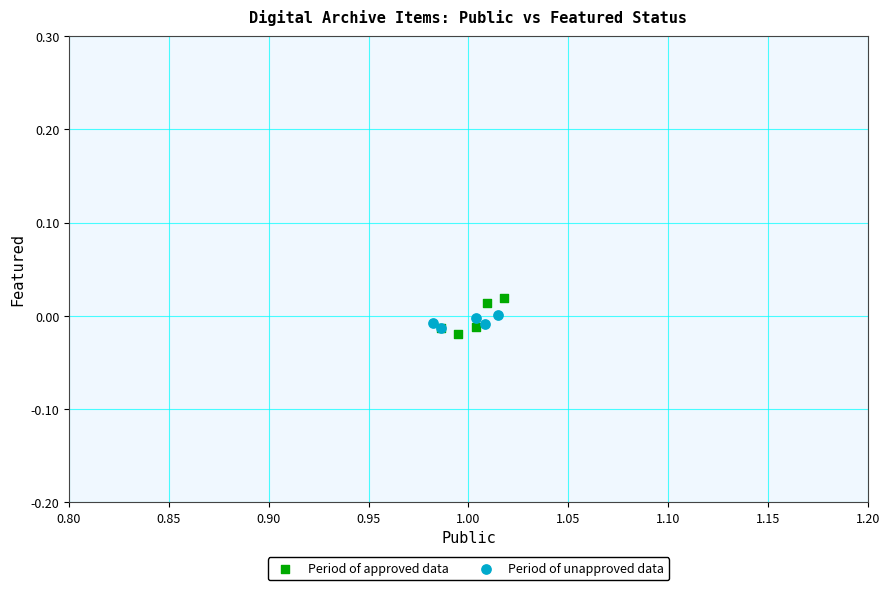

Which series reaches the minimum Y coordinate?

Period of approved data